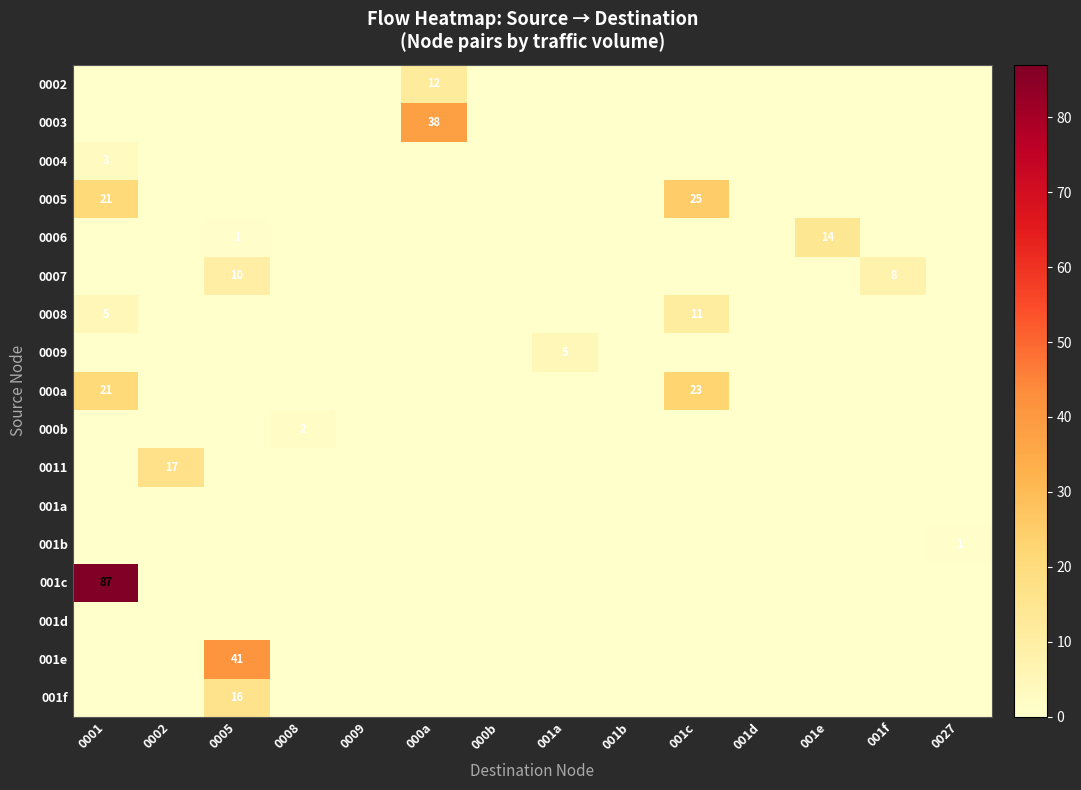

What value does the 0006 series have at 001e?

14